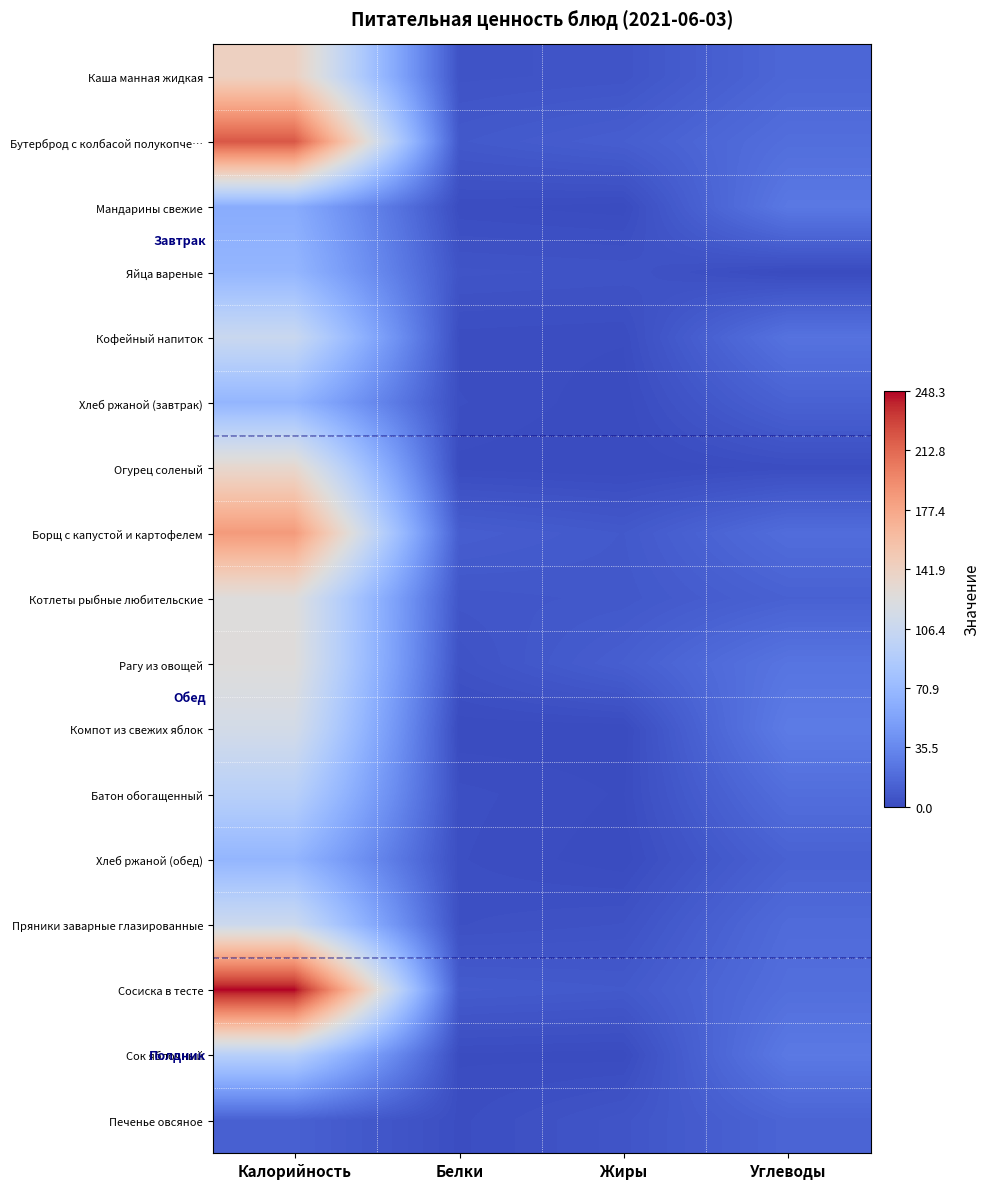

List the series in order of their peak value, lowest first.

Печенье овсяное, Мандарины свежие, Хлеб ржаной (завтрак), Хлеб ржаной (обед), Яйца вареные, Сок яблочный, Батон обогащенный, Кофейный напиток, Пряники заварные глазированные, Компот из свежих яблок, Котлеты рыбные любительские, Рагу из овощей, Огурец соленый, Каша манная жидкая, Борщ с капустой и картофелем, Бутерброд с колбасой полукопче…, Сосиска в тесте